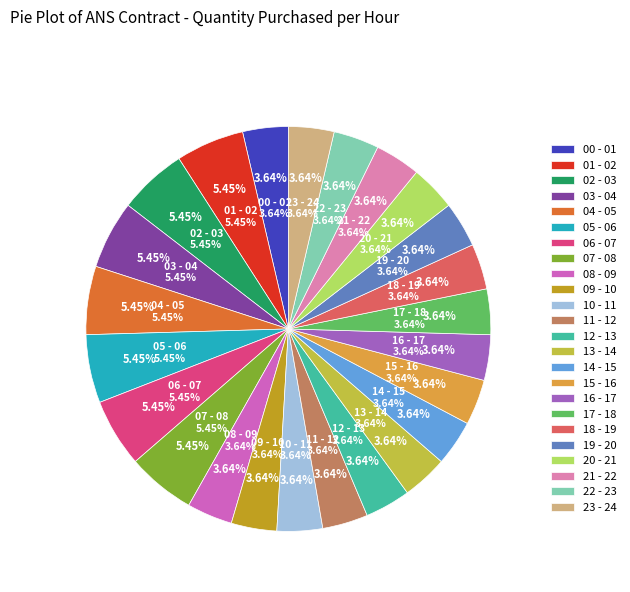

Approximately how many times larger is the value at 10 - 11 compared to 15 - 16?

1.0